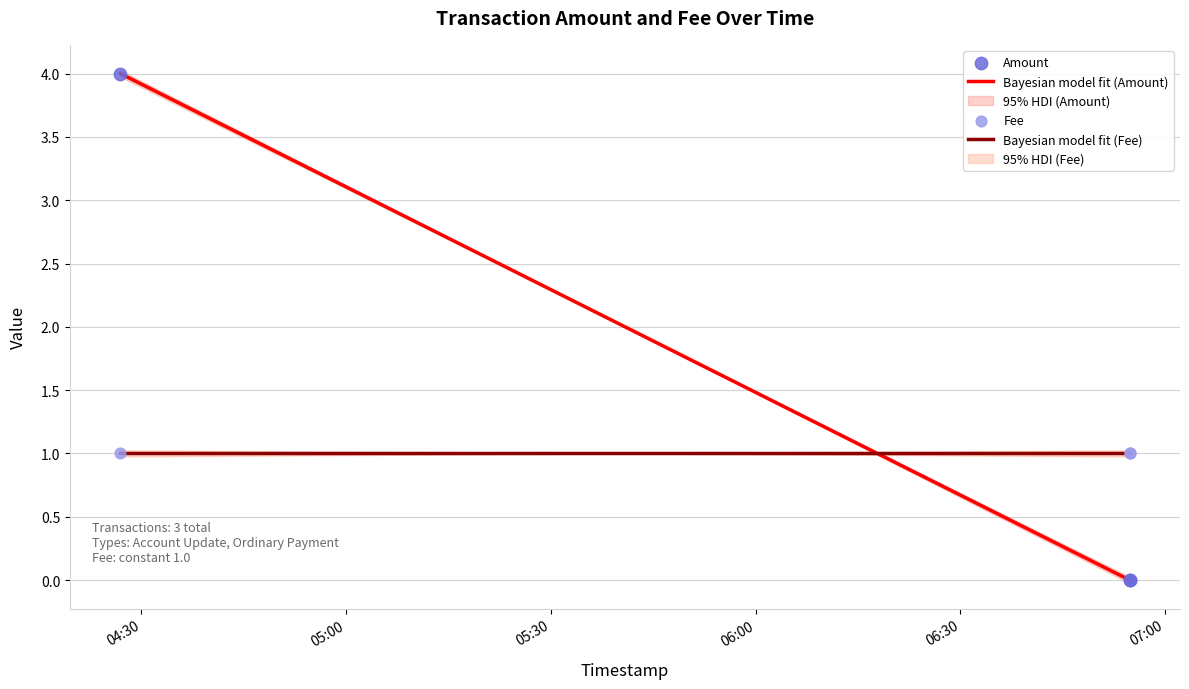

Which series reaches the minimum Y coordinate?

Amount